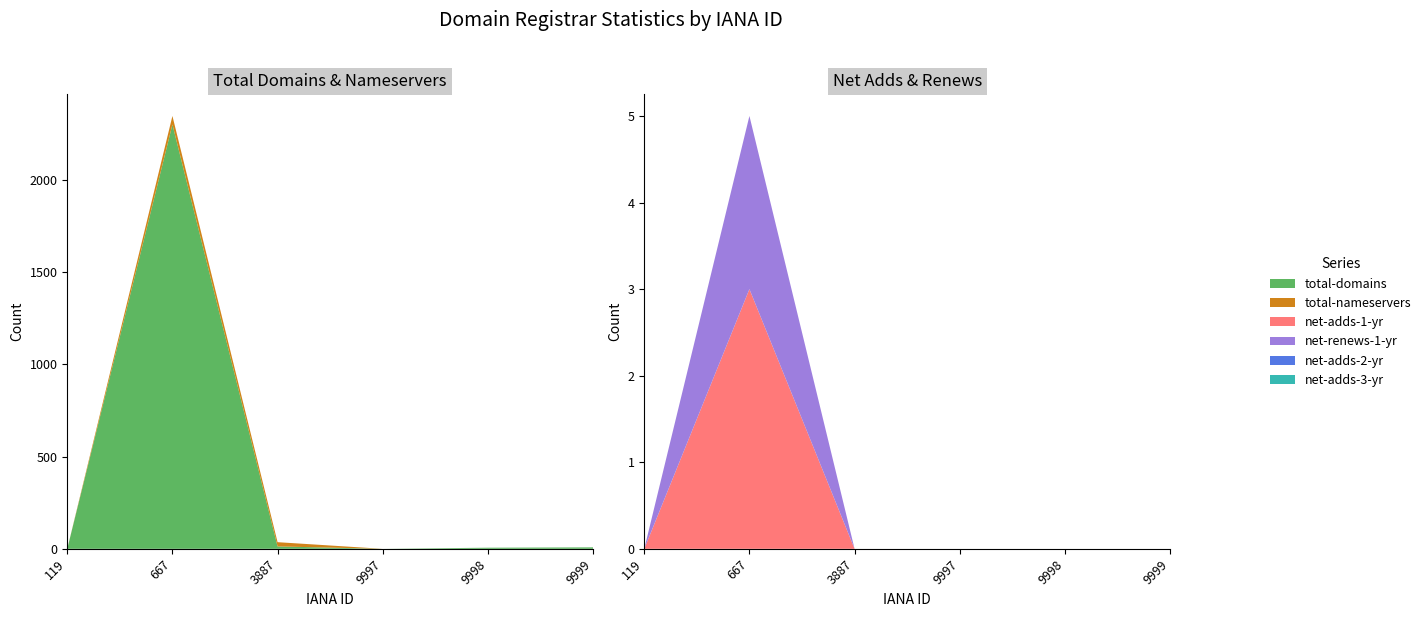

Reading left to right, transcribe all the data shown in this chart.

total-domains: 0	2299	13	0	6	8
total-nameservers: 0	46	23	0	0	0
net-adds-1-yr: 0	3	0	0	0	0
net-renews-1-yr: 0	2	0	0	0	0
net-adds-2-yr: 0	0	0	0	0	0
net-adds-3-yr: 0	0	0	0	0	0